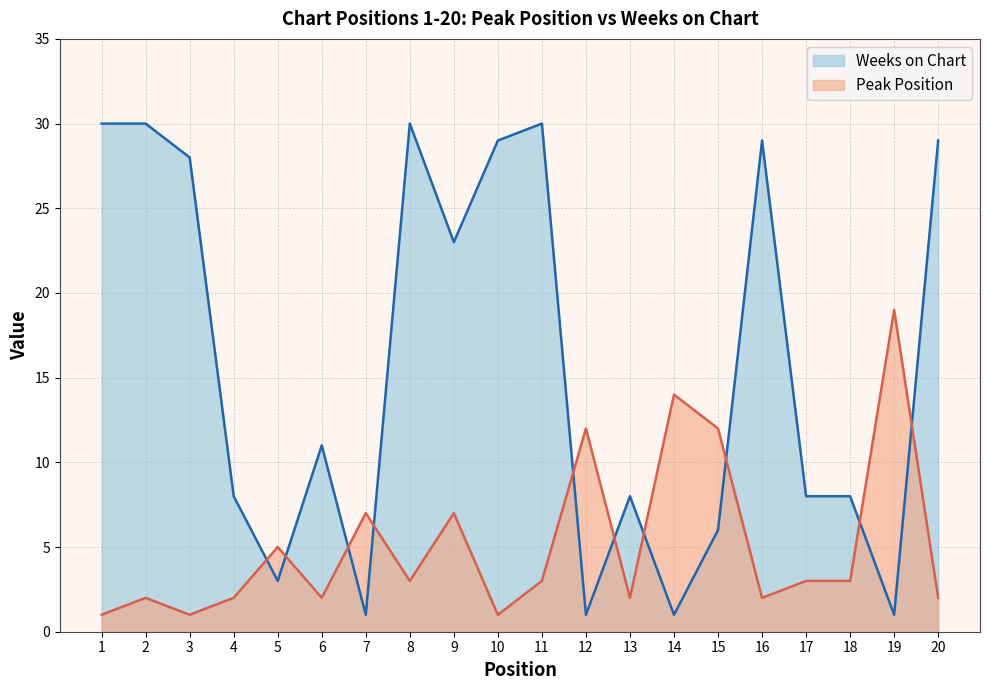

In Peak Position, how many points are higher than both neighbors (excluding endpoints)?

7